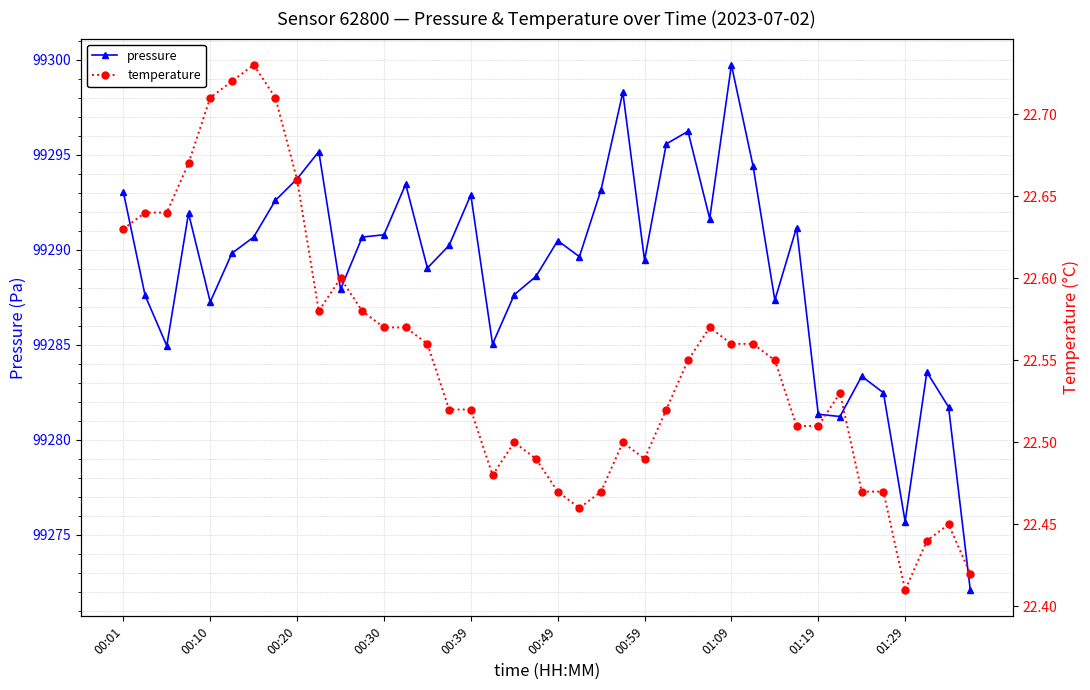

What is the lowest value of the pressure series?

99272.1